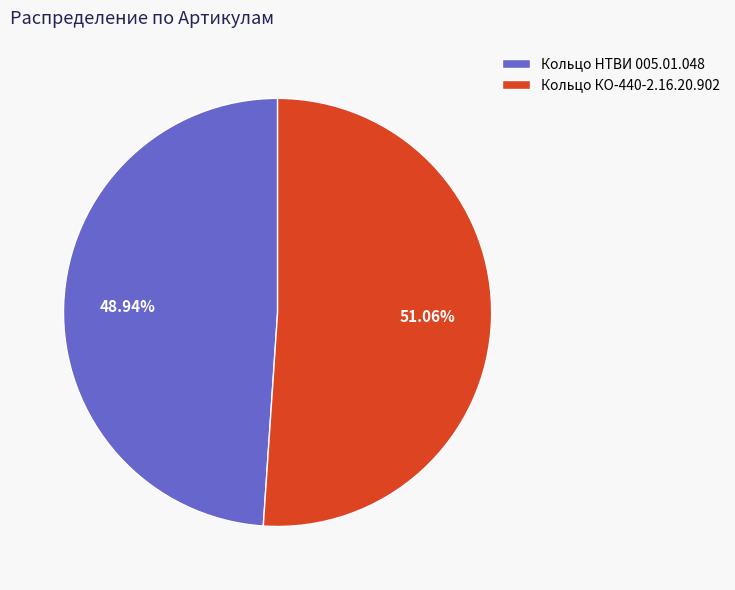

What is the smallest slice in the pie chart?

Кольцо НТВИ 005.01.048